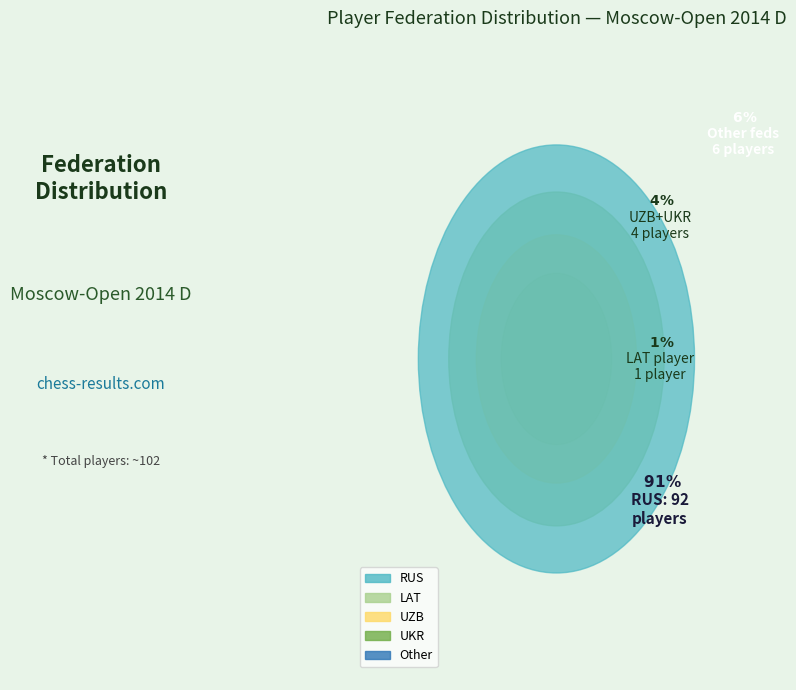

Which category has the biggest portion of the pie?

RUS